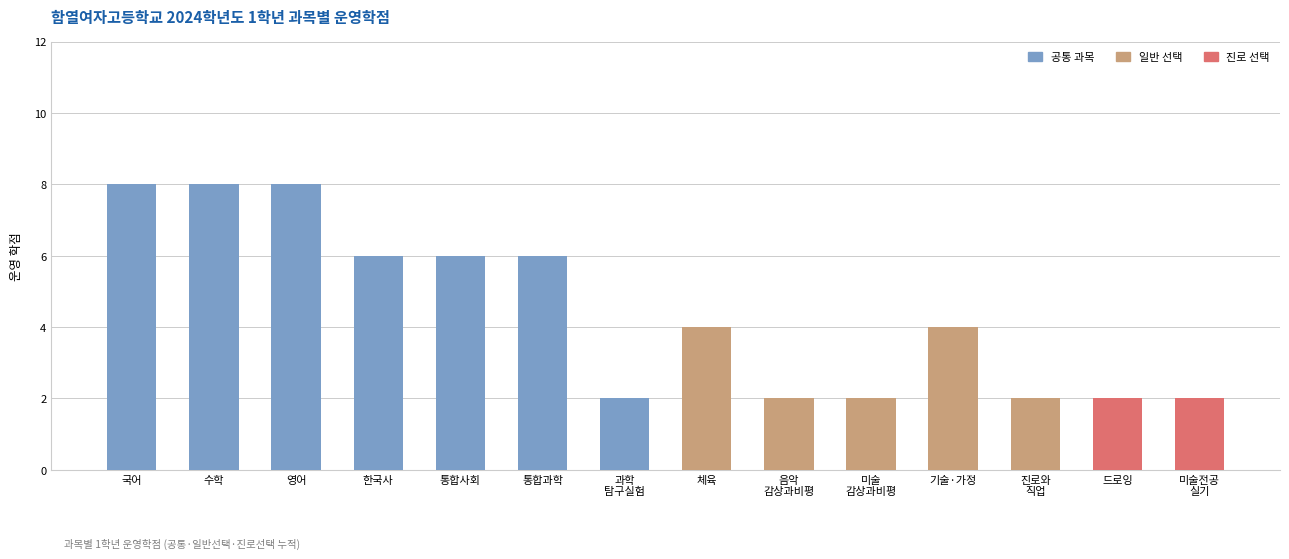

What is the maximum value for 공통 과목?

8